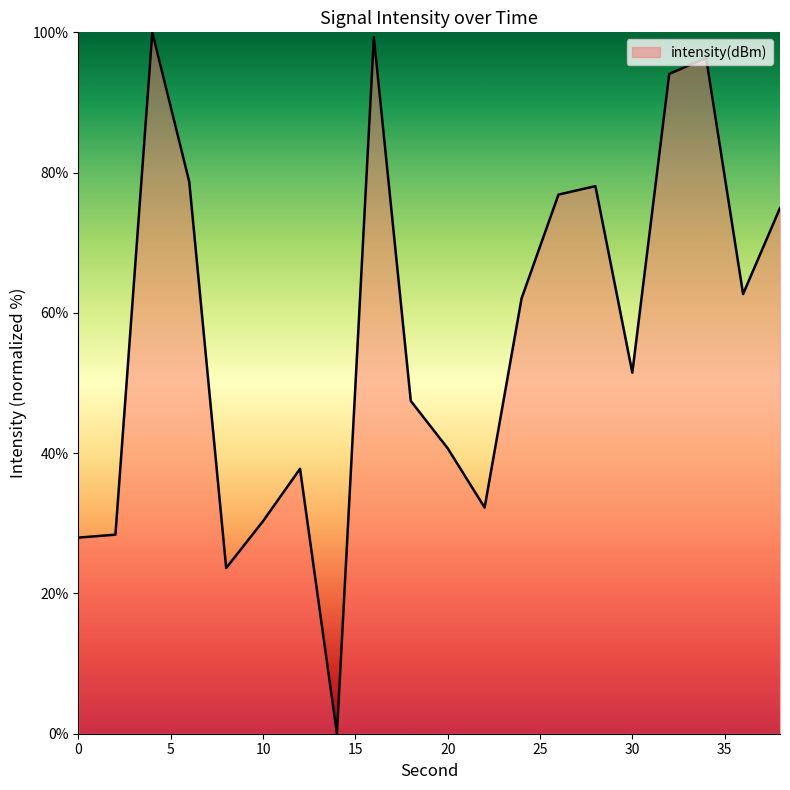

What is the difference between the maximum and minimum values?

100.0